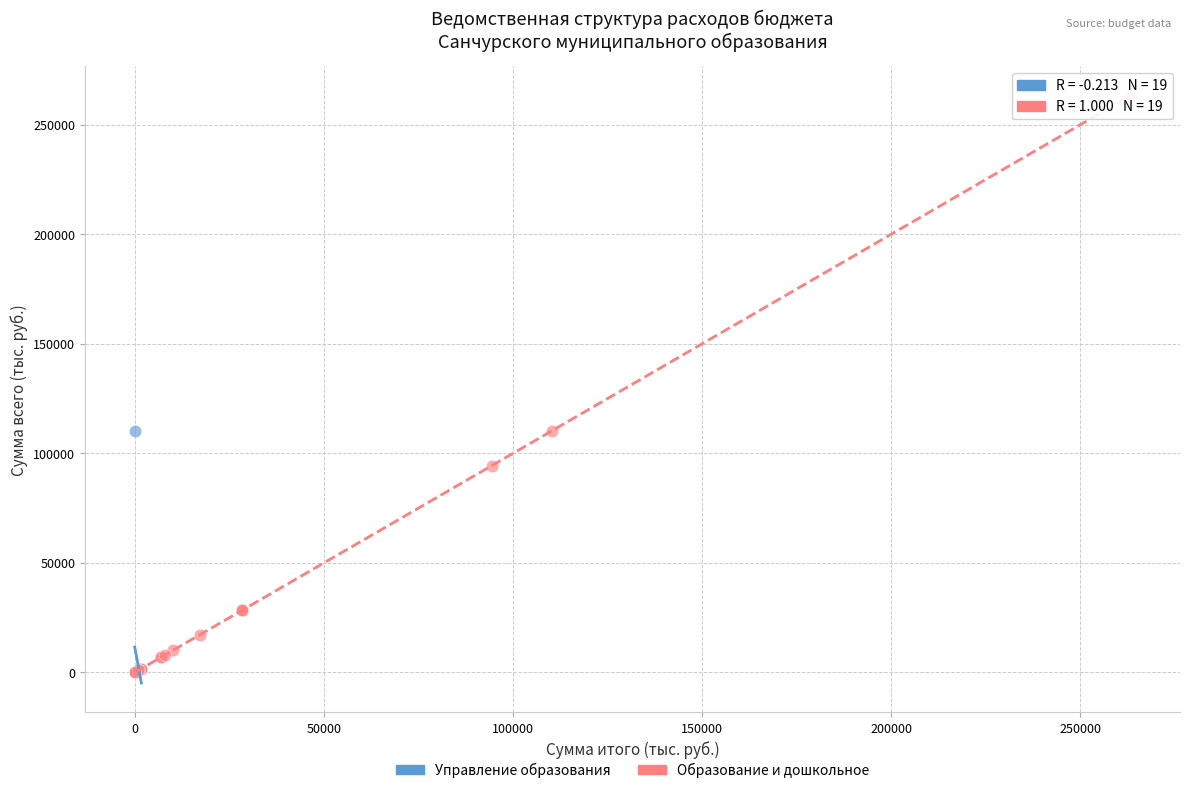

Which series has the widest spread of Y values?

Образование и дошкольное